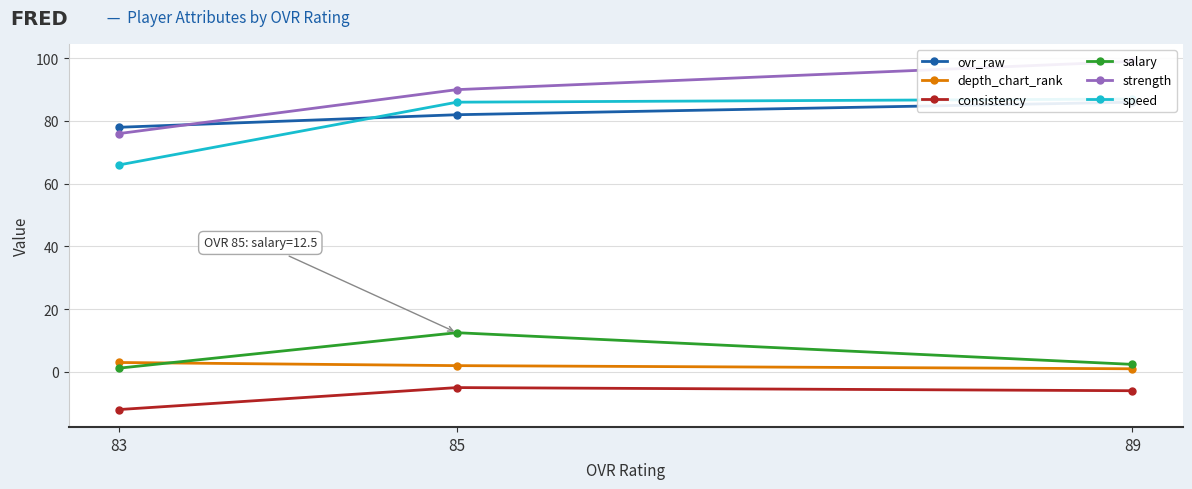

Where does the consistency series first go above -6?

85